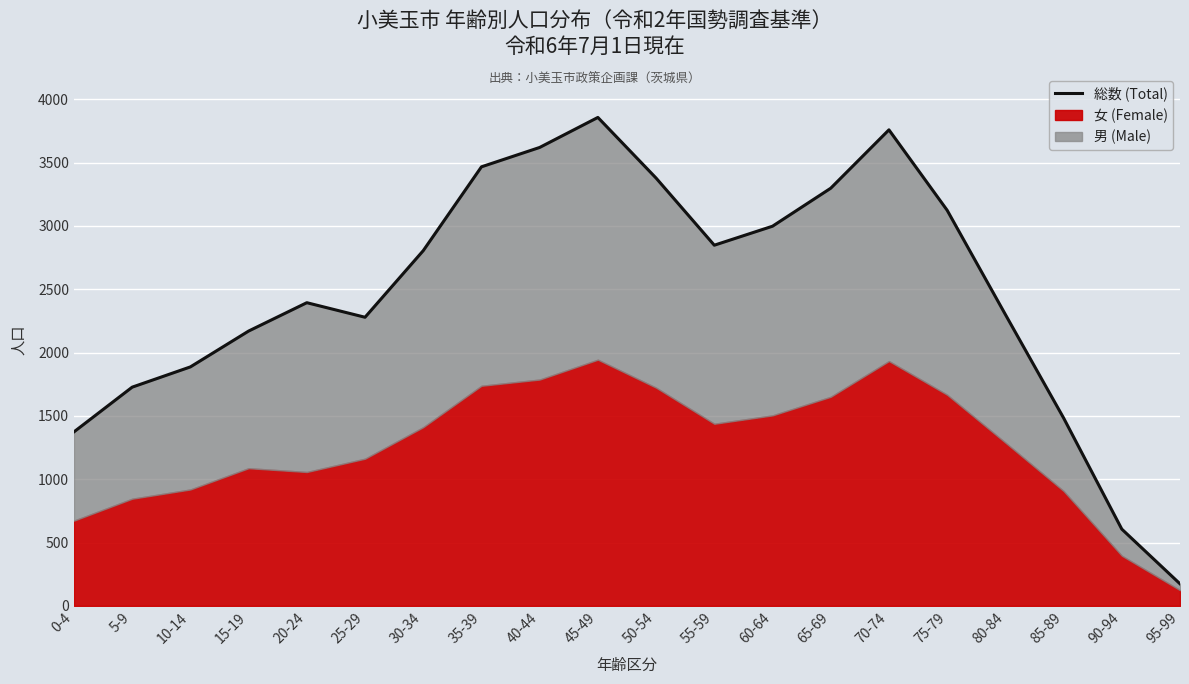

Does the chart display data point markers on the line(s)?

No